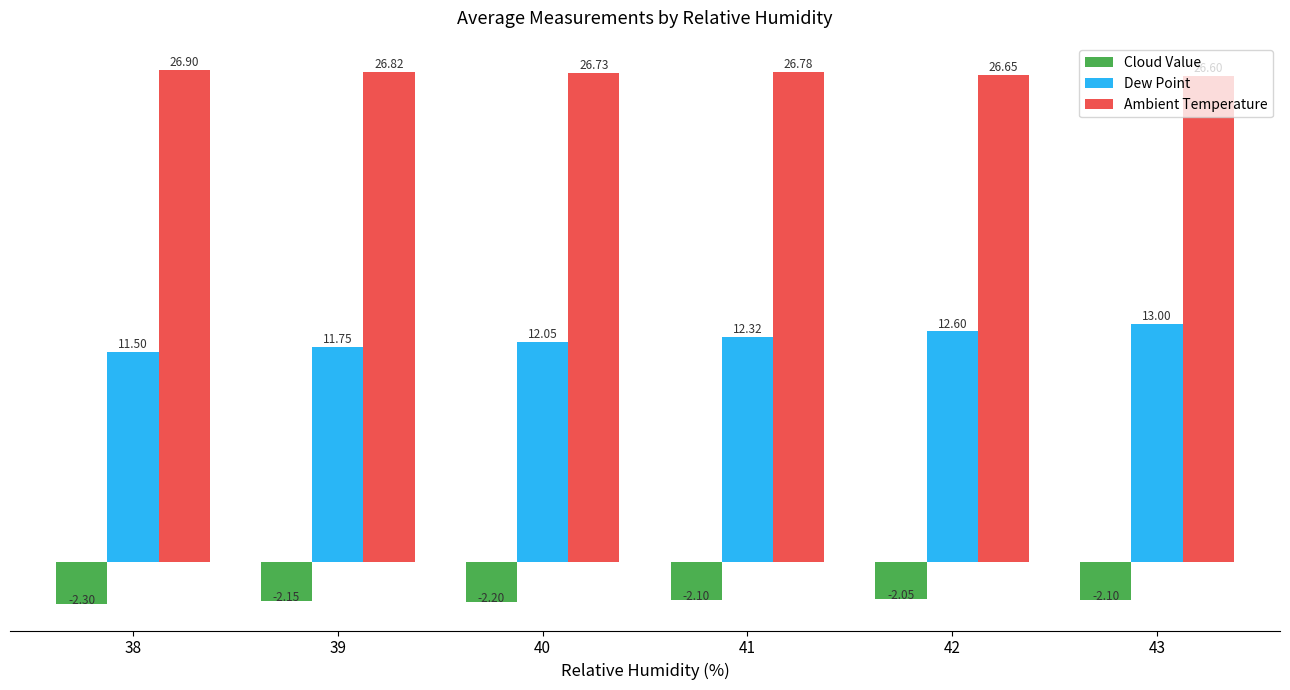

Which series changed the most between 40 and 43?

Dew Point